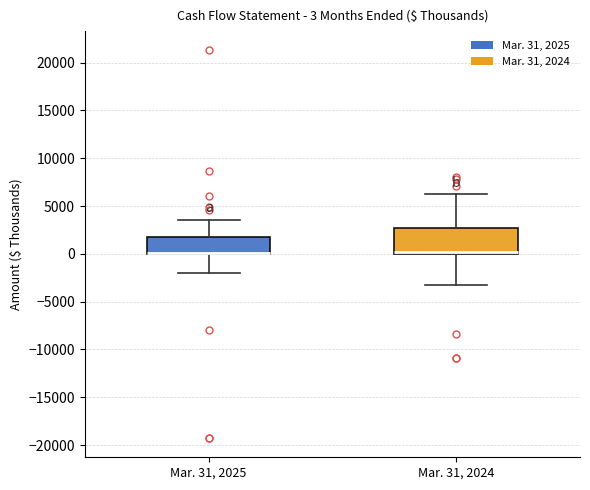

Which box is the tallest, from its lower edge to its upper edge?

Mar. 31, 2024